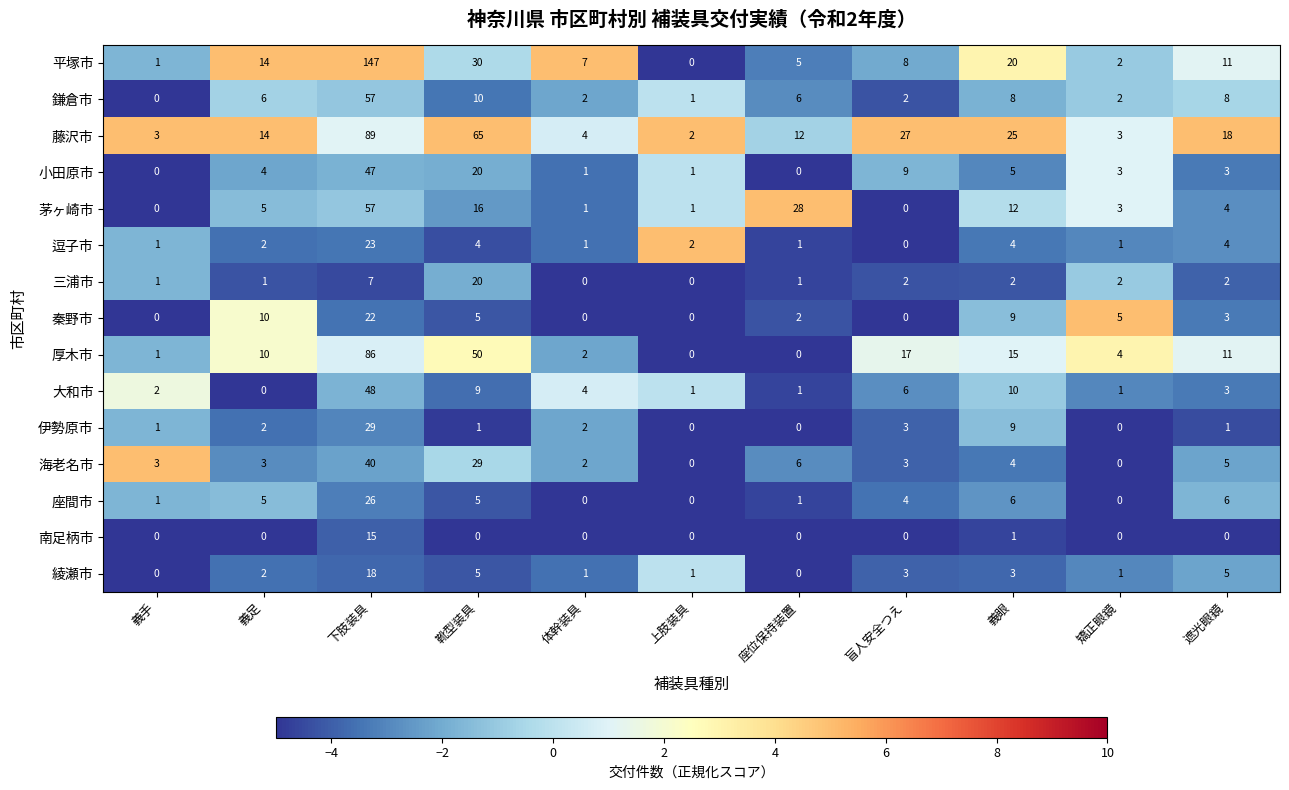

At which category is the sum across all series the highest?

下肢装具